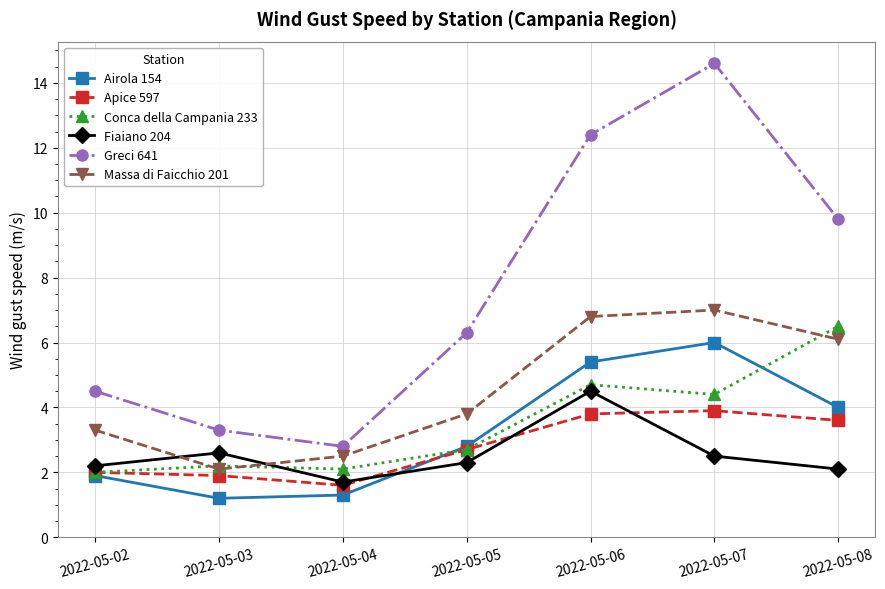

How many lines are shown in the chart?

6